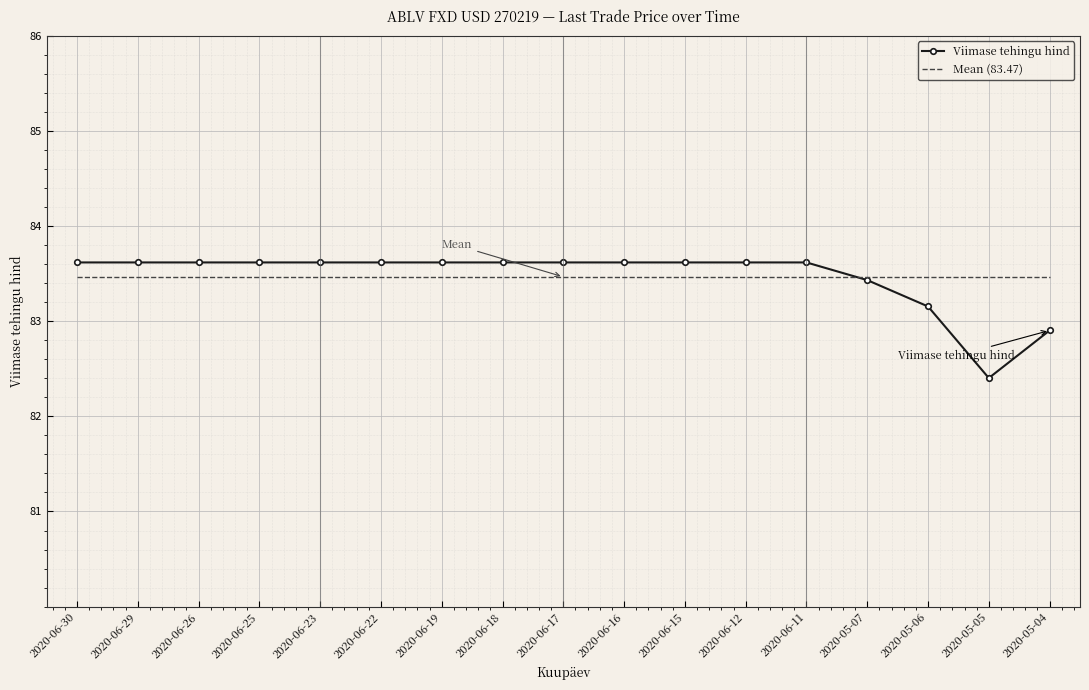

How many values in the Viimase tehingu hind series are below 83?

2